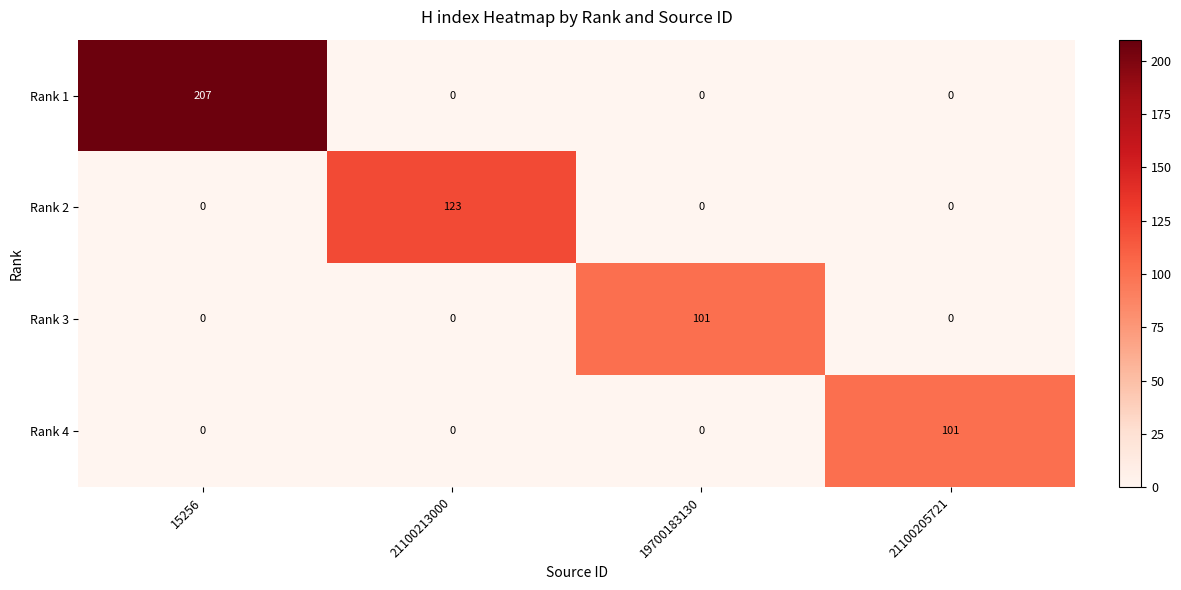

How many categories are shown in the chart?

4